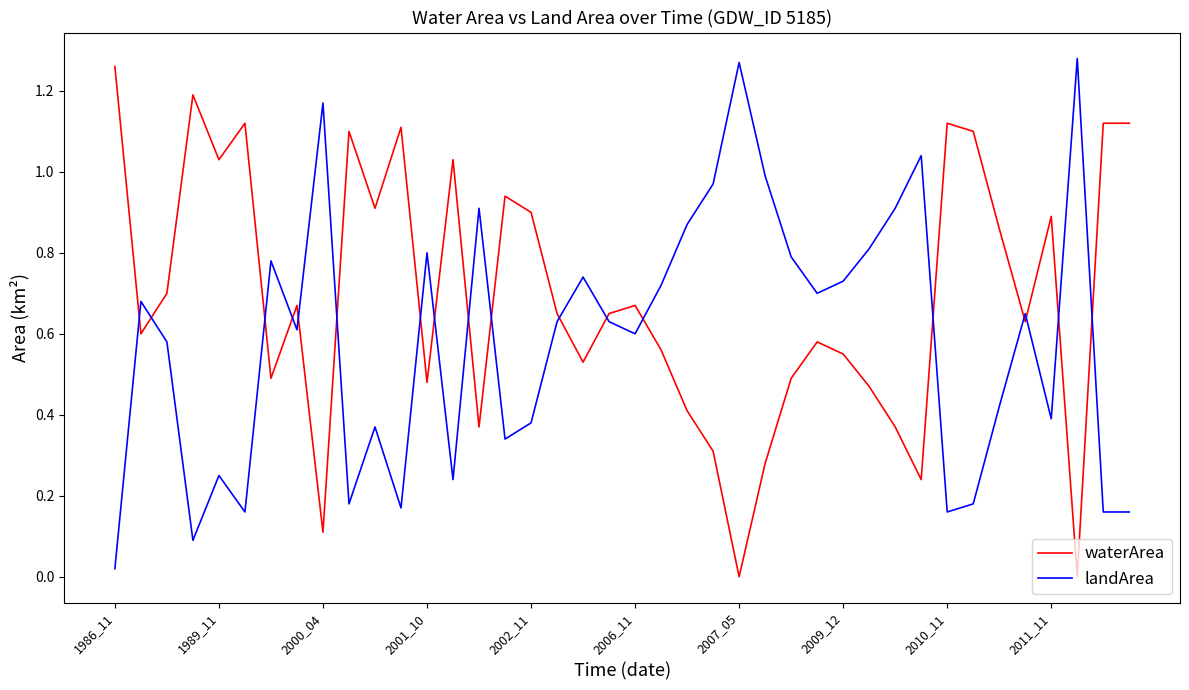

Rank the series by their average value, from highest to lowest.

waterArea, landArea